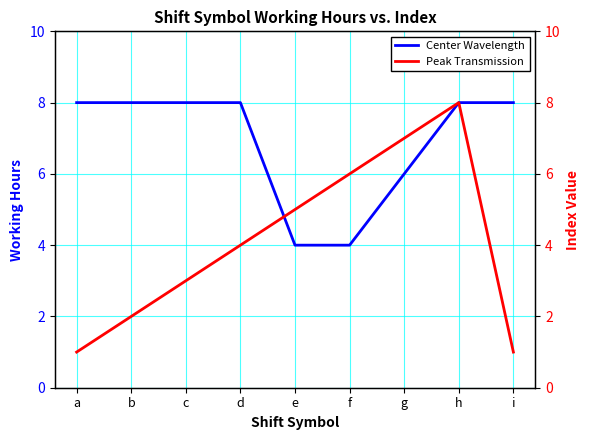

List the series in order of their overall mean, highest first.

Center Wavelength, Peak Transmission